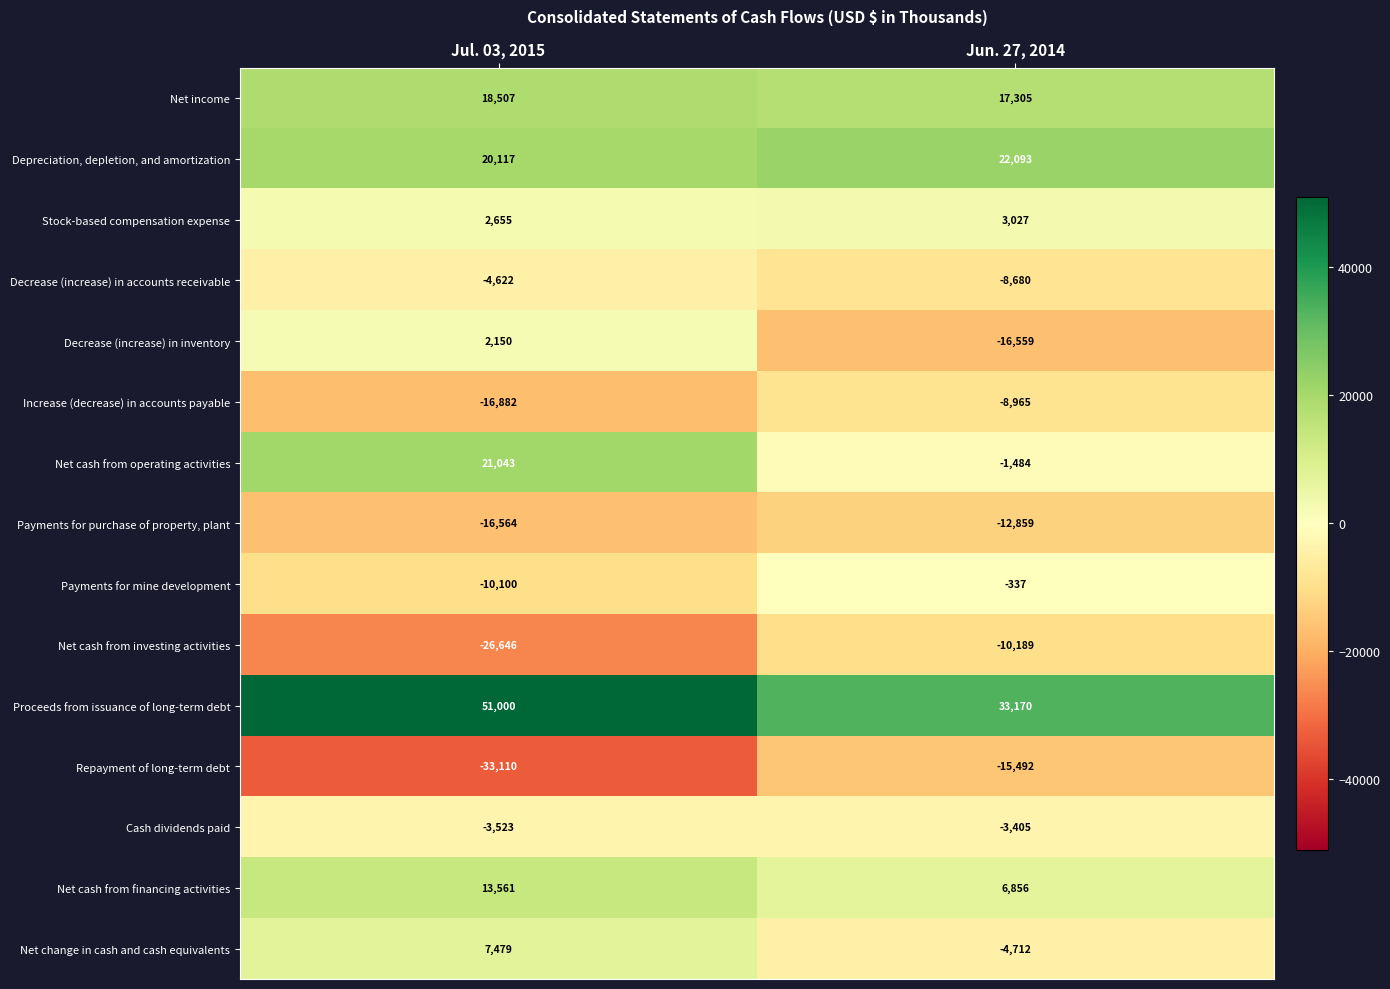

Count the number of data series in this chart.

15